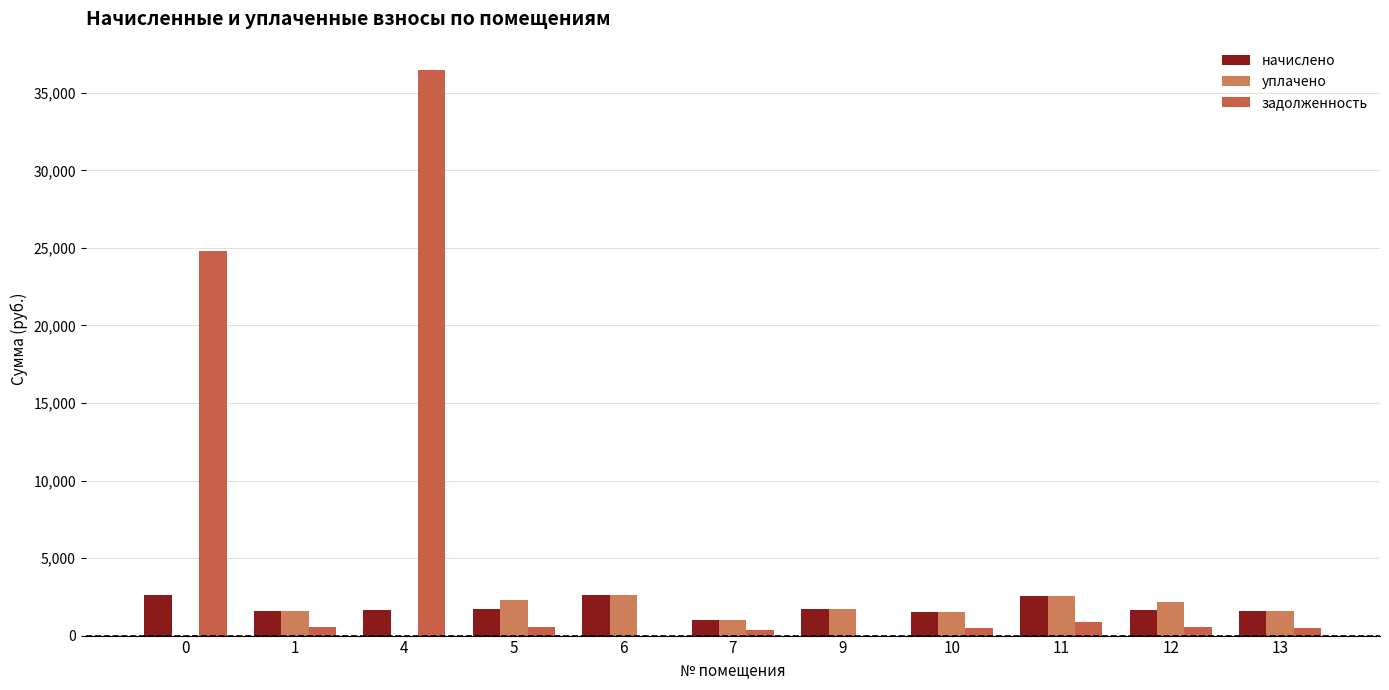

How many groups of bars are there?

11